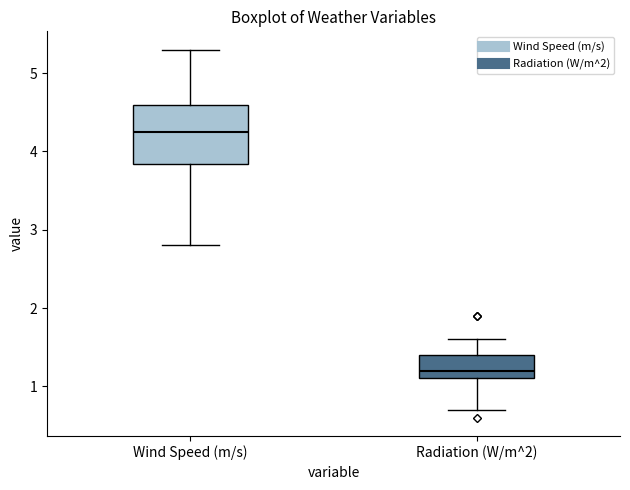

Which box is the tallest, from its lower edge to its upper edge?

Wind Speed (m/s)